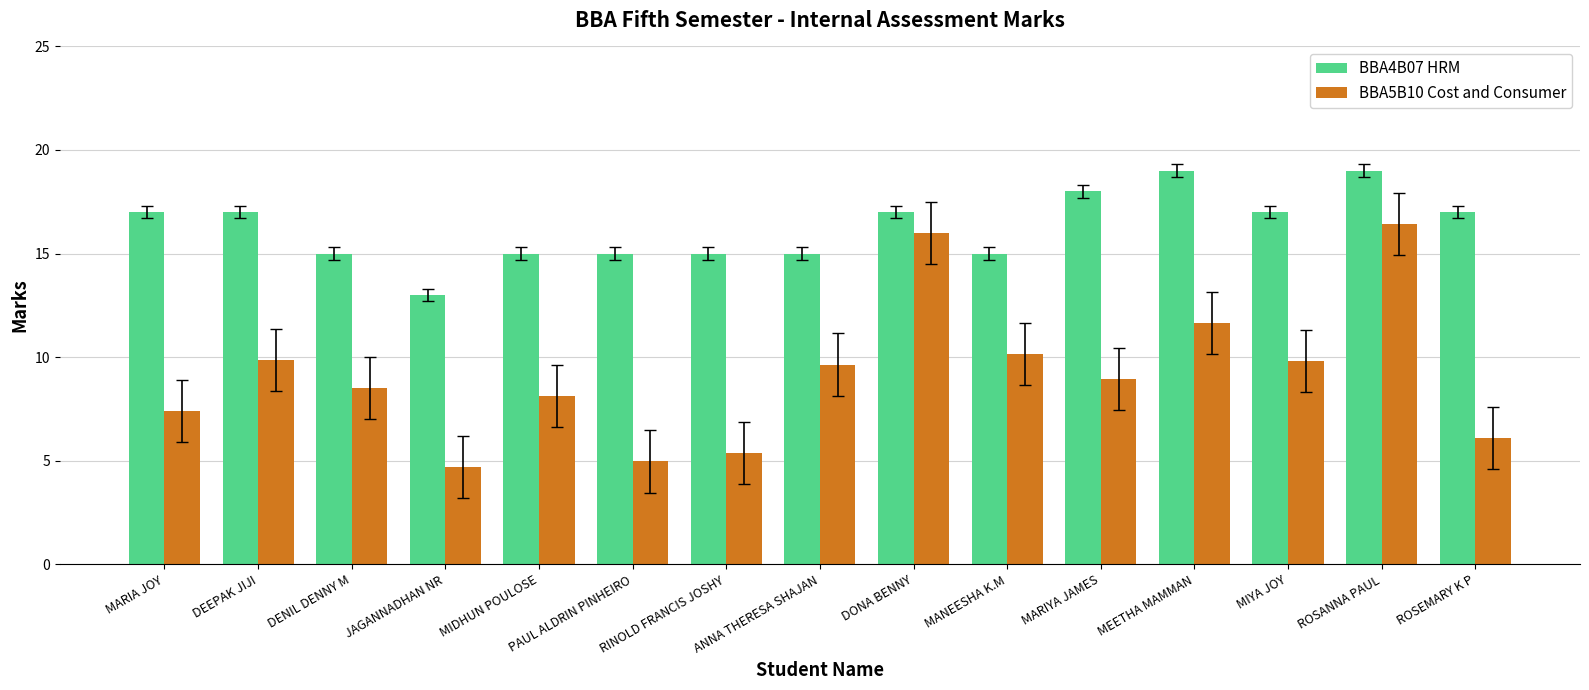

The value of BBA5B10 Cost and Consumer at ROSANNA PAUL is 16.4. True or false?

True